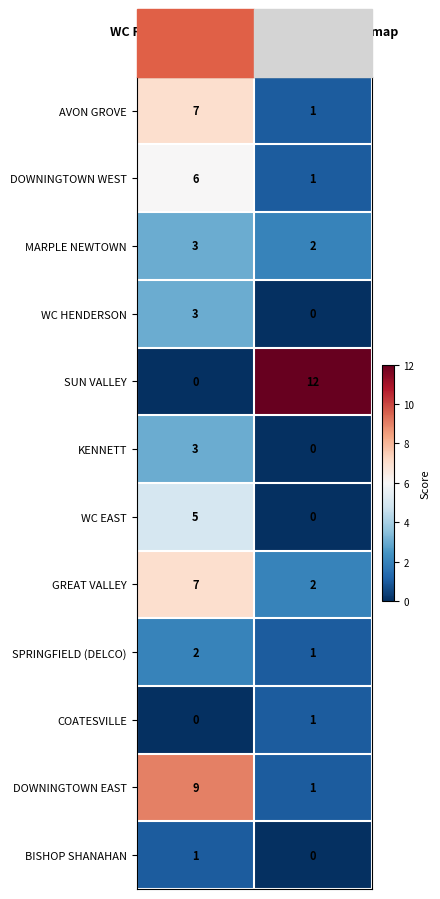

Where is SPRINGFIELD (DELCO) nearest to the value 1?

Visitor Score